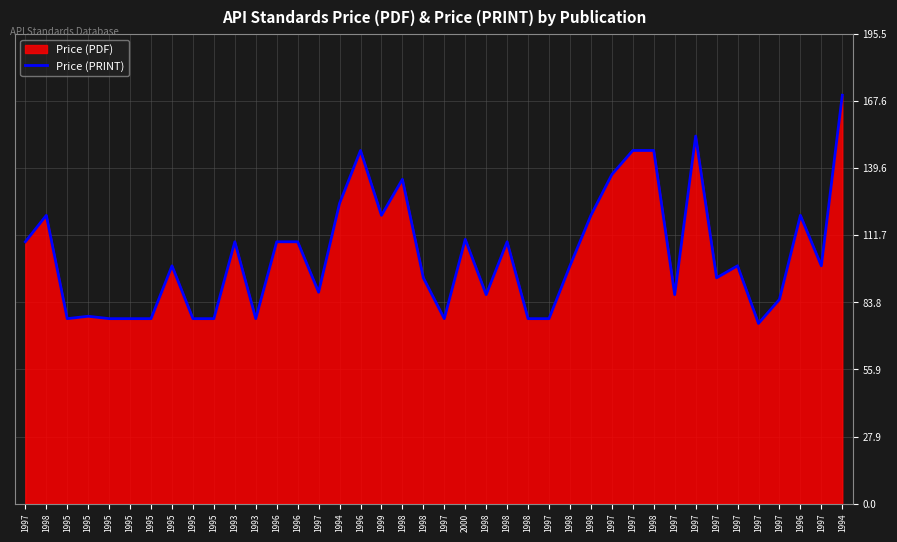

Reading left to right, transcribe all the data shown in this chart.

1997=109	1998=120	1995=77	1995=78	1995=77	1995=77	1995=77	1995=99	1995=77	1995=77	1993=109	1993=77	1996=109	1996=109	1997=88	1994=125	1996=147	1999=120	1998=135	1998=94	1997=77	2000=110	1998=87	1998=109	1998=77	1997=77	1998=99	1998=120	1997=137	1997=147	1998=147	1997=87	1997=153	1997=94	1997=99	1997=75	1997=85	1996=120	1997=99	1994=170